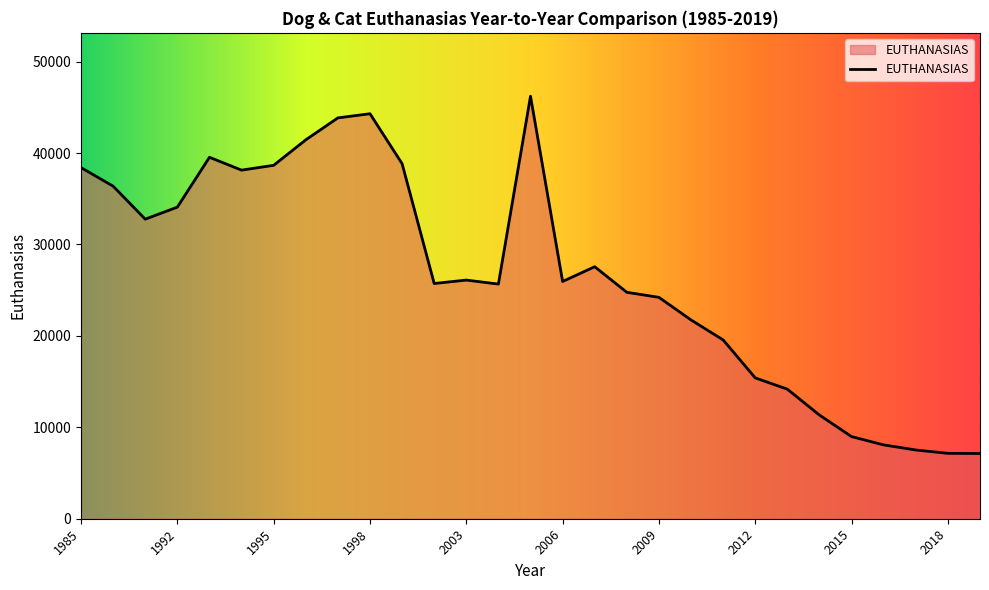

What is the maximum value shown in the chart?

46214